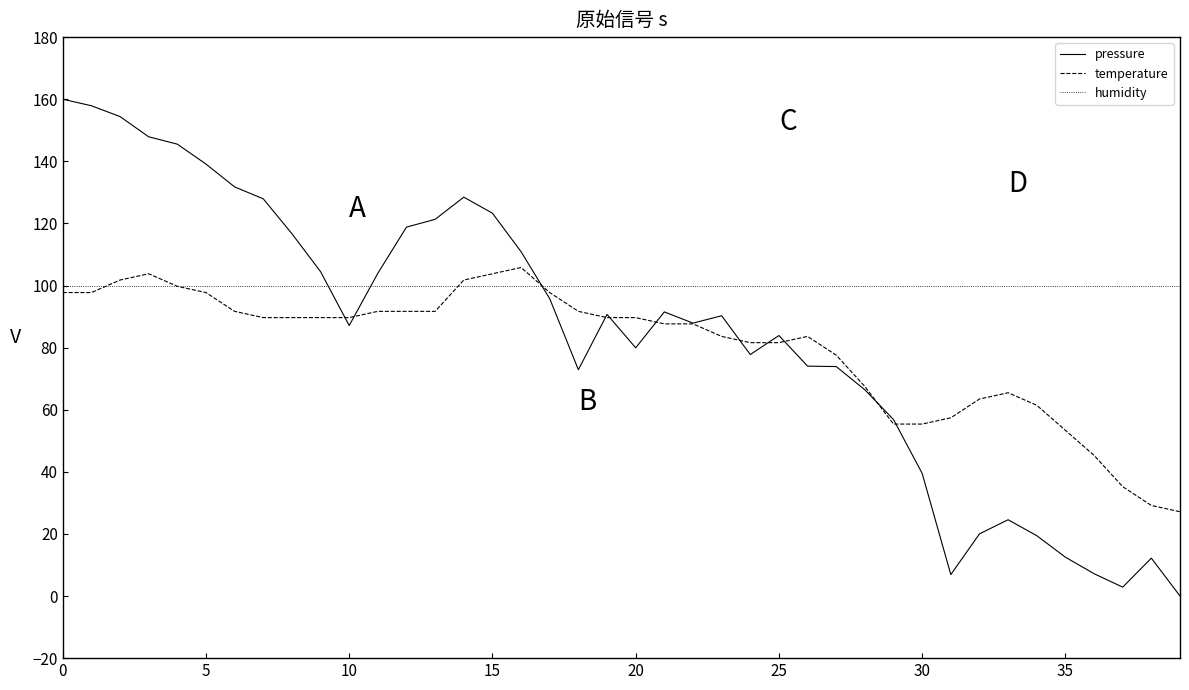

After their last crossing, which series has the higher values: pressure or humidity?

humidity